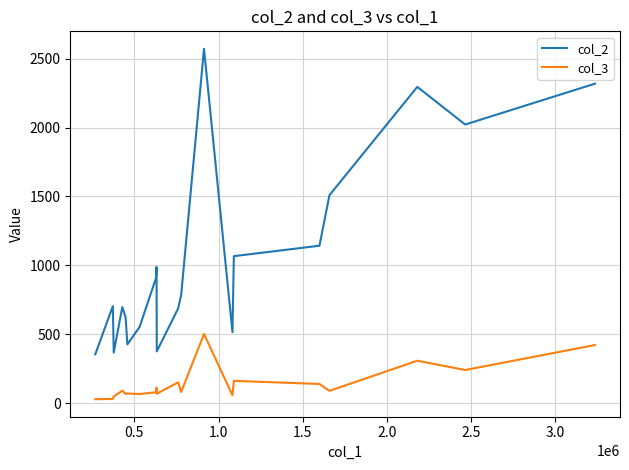

Rank the series by their maximum value, from lowest to highest.

col_3, col_2